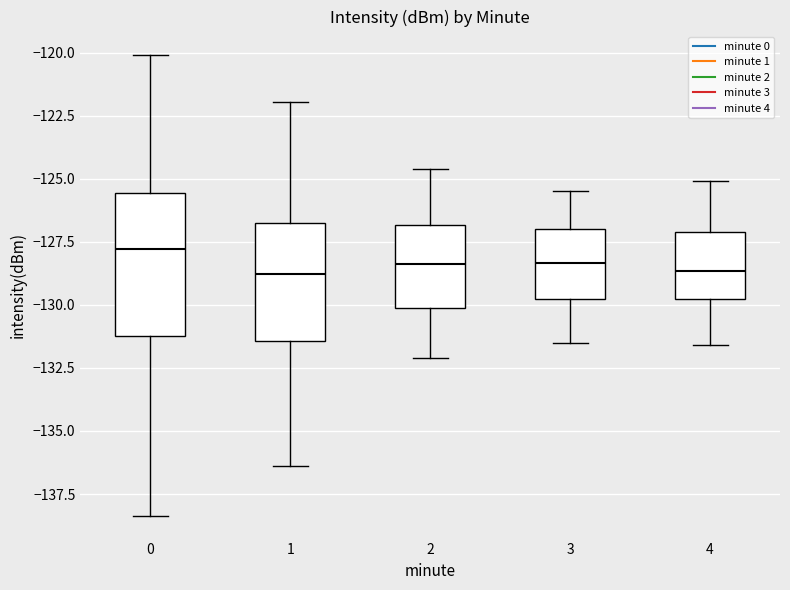

Where is the upper edge of the box at x = 3 on the y-axis? The values are not printed on the chart, so give them approximately, as read against the axis.

-127.0